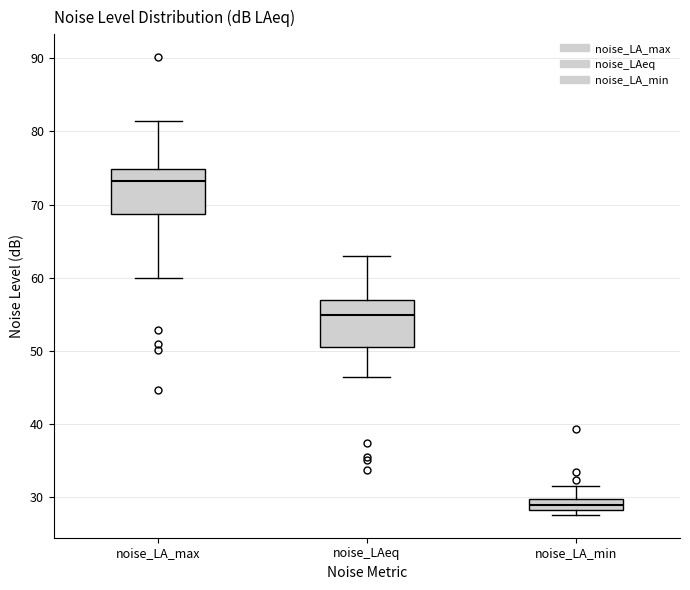

Where is the lower edge of the box for noise_LA_max on the y-axis? The values are not printed on the chart, so give them approximately, as read against the axis.

69